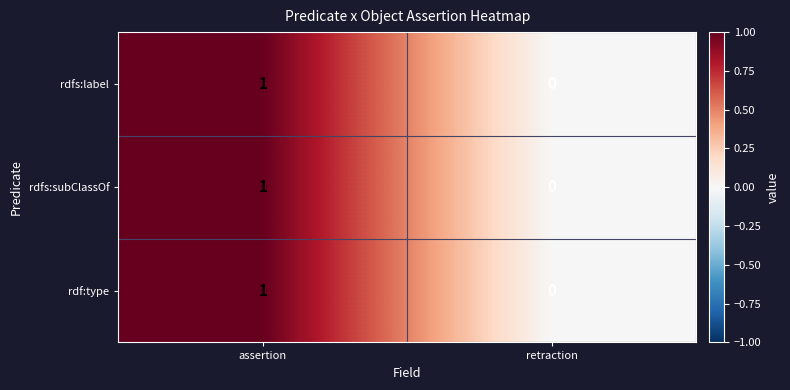

Which category has the lowest value across all series?

retraction